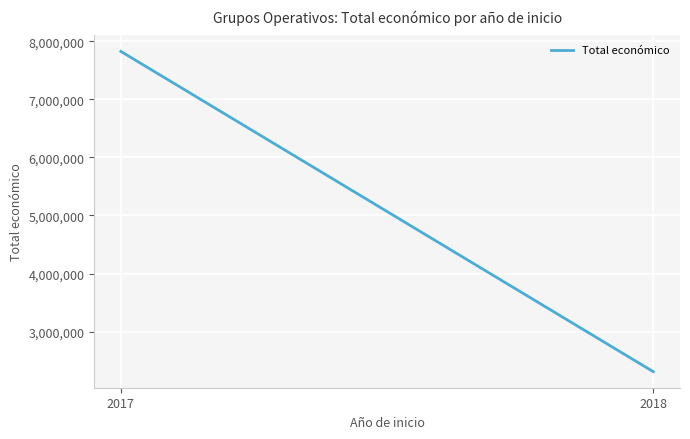

Which label corresponds to the smallest value in the chart?

2018